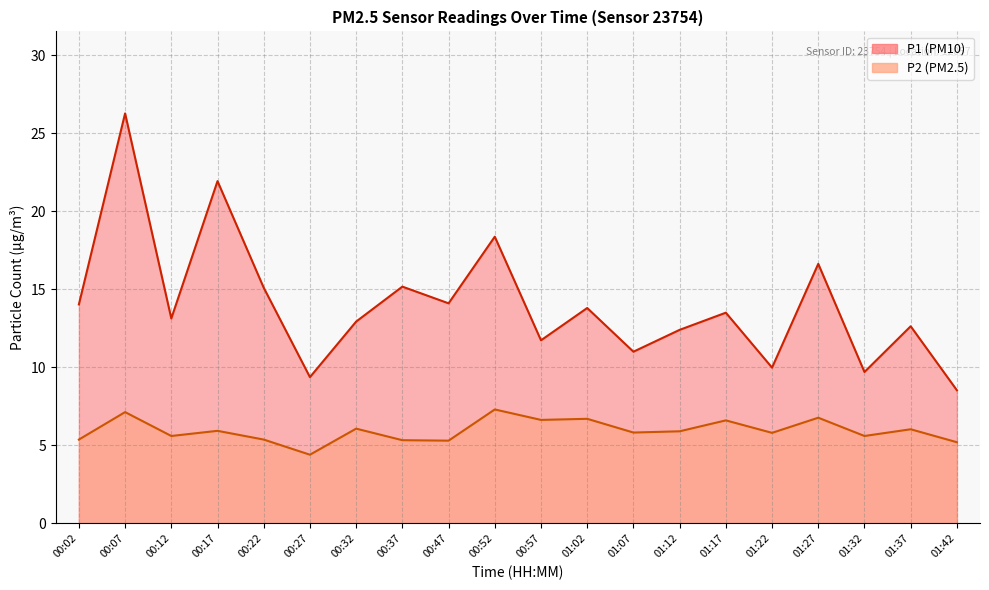

In P1, how many points are lower than both neighbors (excluding endpoints)?

7